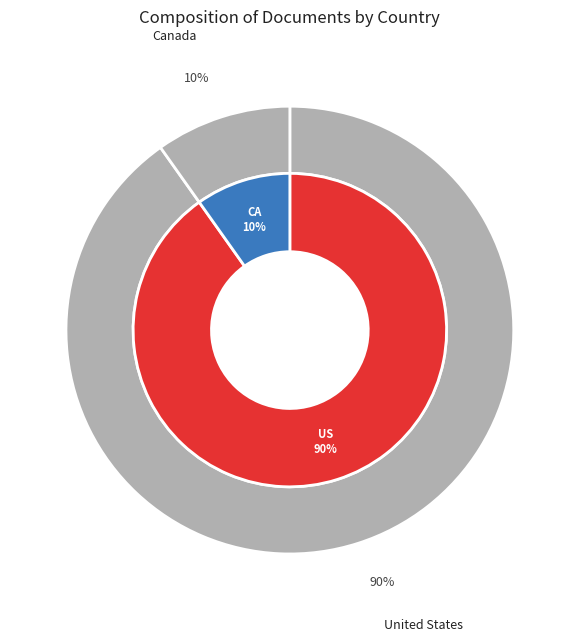

True or false: United States accounts for 90% of the total.

True